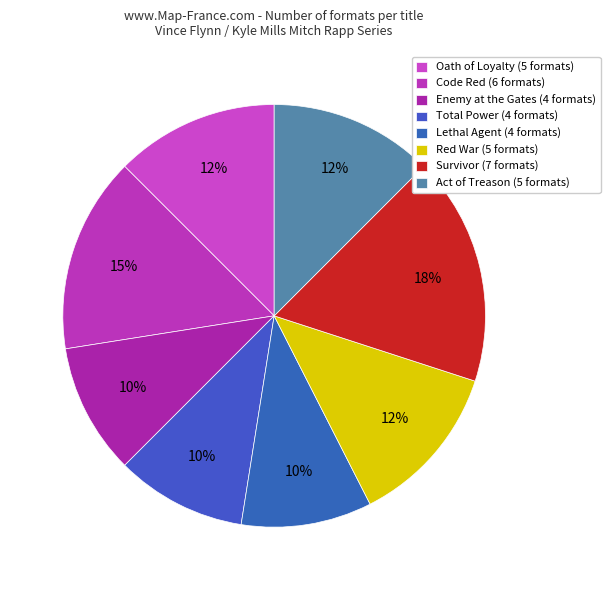

What is the smallest slice in the pie chart?

Enemy at the Gates